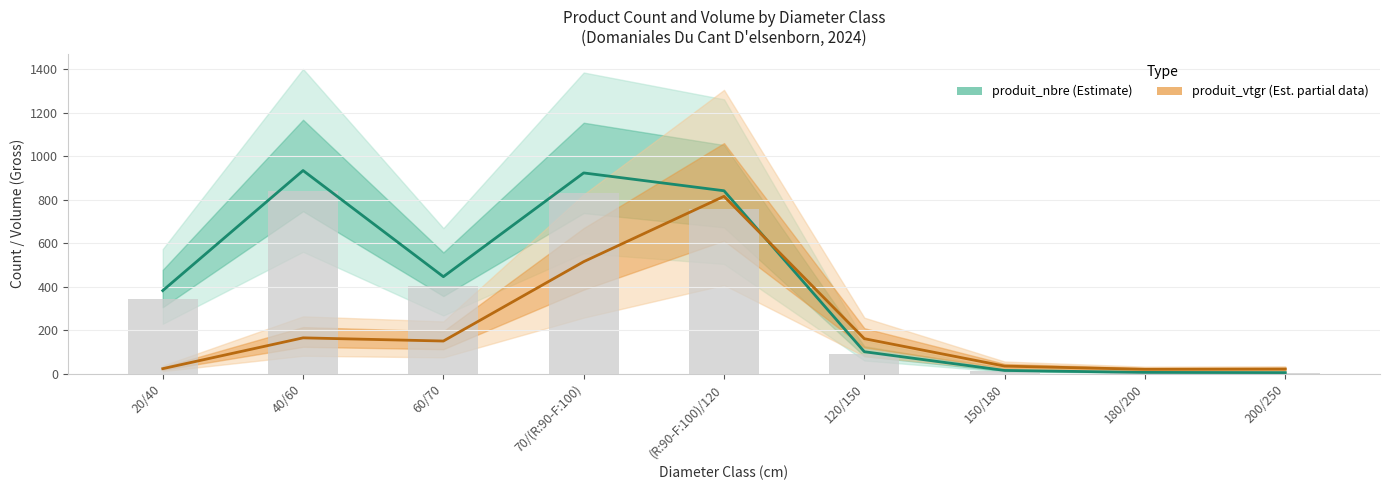

Reading left to right, transcribe all the data shown in this chart.

produit_nbre (Estimate): 382.0	934.0	446.0	923.0	841.0	101.0	15.0	6.0	5.0
produit_vtgr (Est. partial): 23.2	164.8	150.2	515.1	815.5	161.0	34.9	20.3	21.5